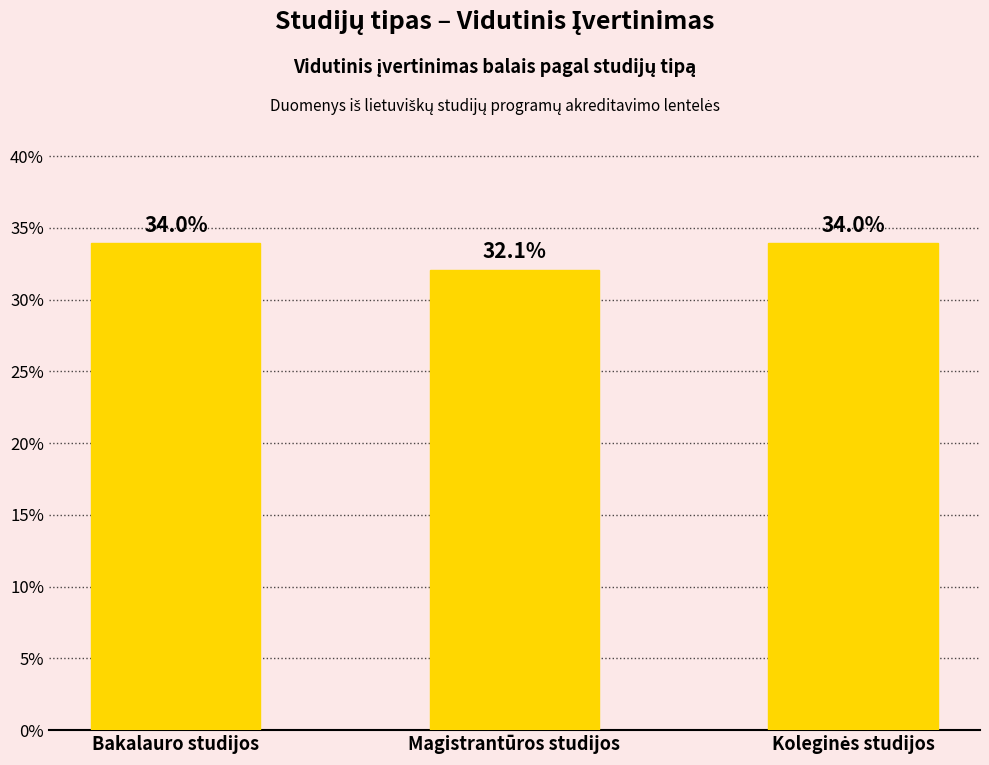

Reading left to right, list all the values displayed in this chart.

34.0	32.1	34.0